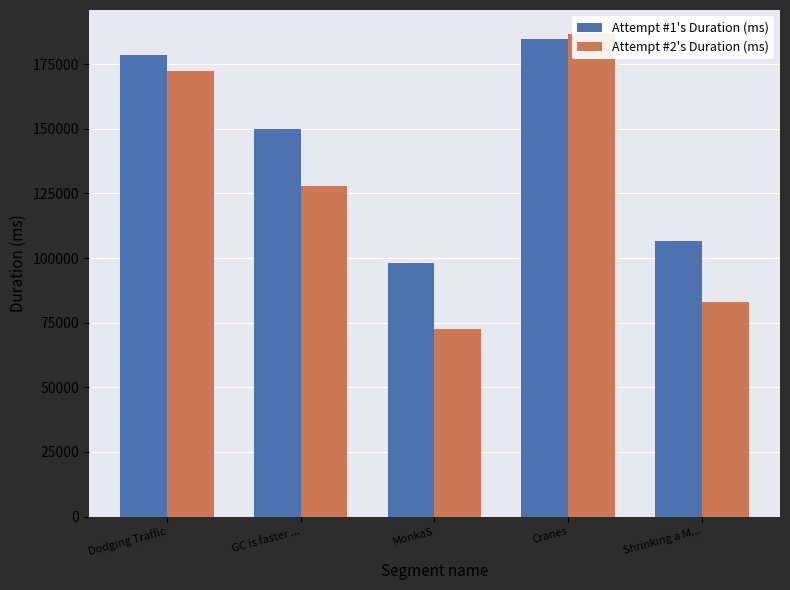

At which label is Attempt #2's Duration (ms) closest to 129610?

GC is faster ...